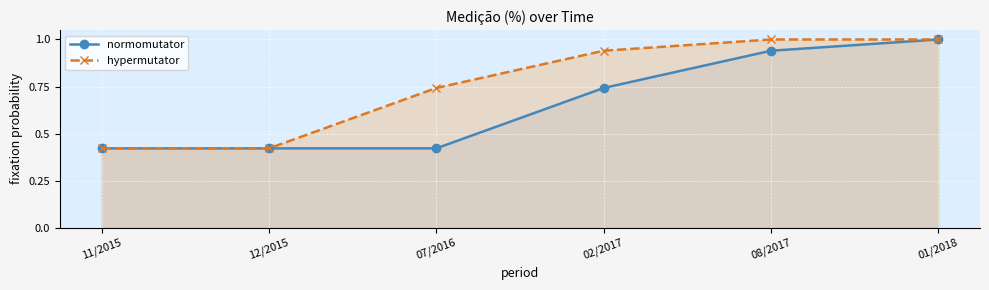

Reading left to right, what are all the values shown in this chart?

normomutator: 11/2015=0.4	12/2015=0.4	07/2016=0.4	02/2017=0.7	08/2017=0.9	01/2018=1.0
hypermutator: 11/2015=0.4	12/2015=0.4	07/2016=0.7	02/2017=0.9	08/2017=1.0	01/2018=1.0